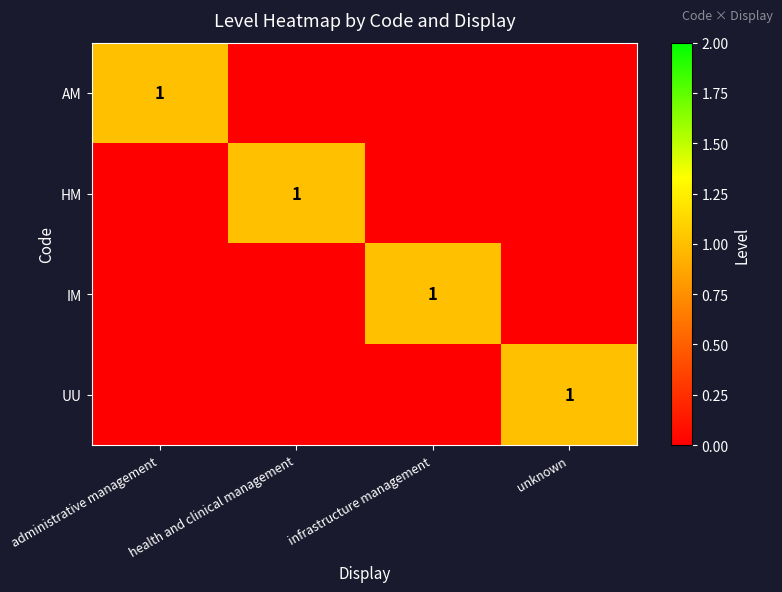

Is it true that HM equals 2 at health and clinical management?

False